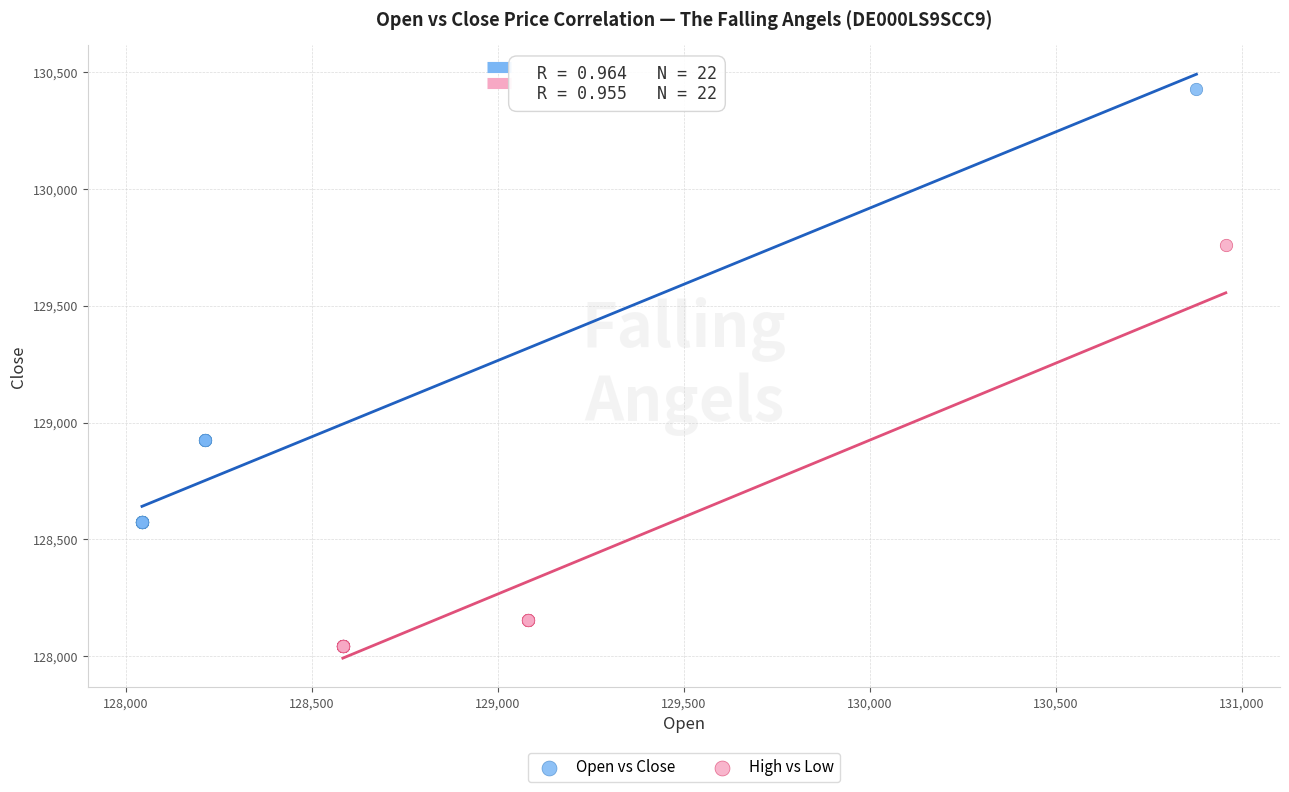

Which series reaches the maximum Y coordinate?

Open vs Close